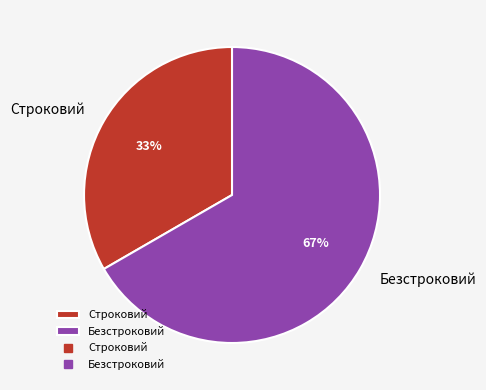

Which category has the biggest portion of the pie?

Безстроковий